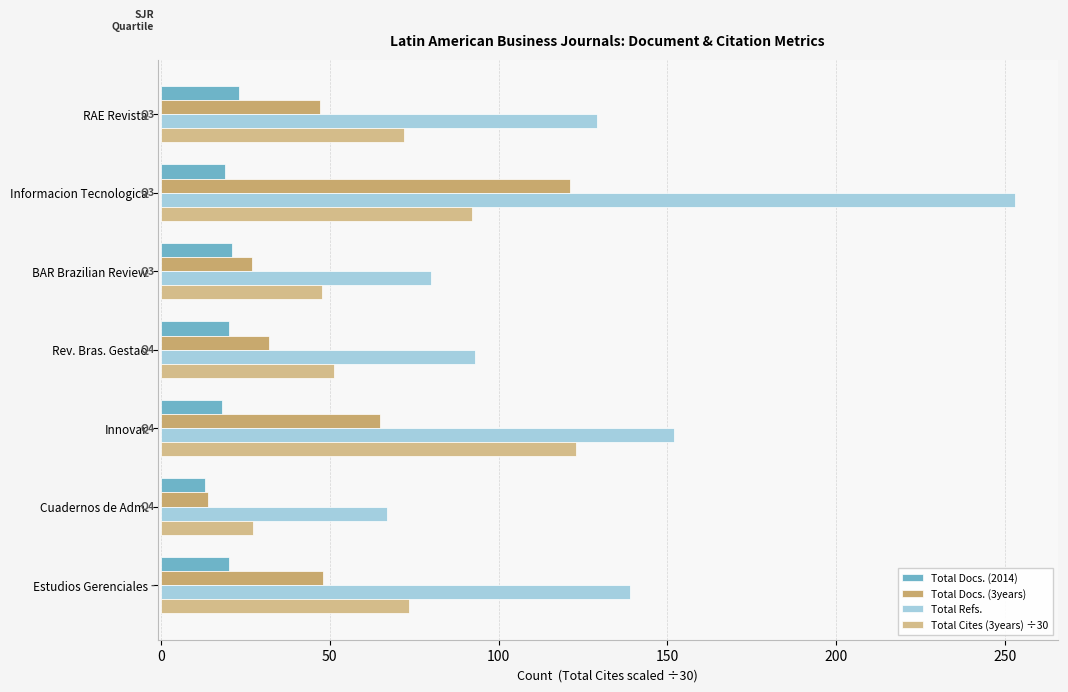

What is the average value of the Total Refs. series?

130.4